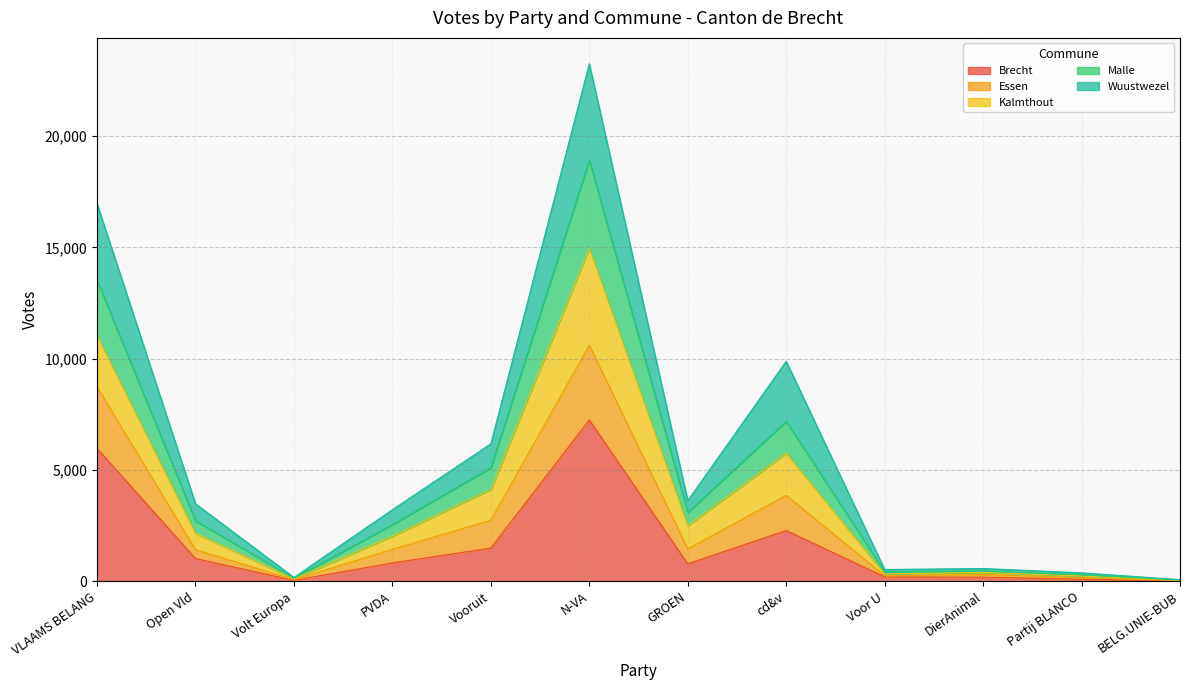

What is the total value across all series at Vooruit?

6175